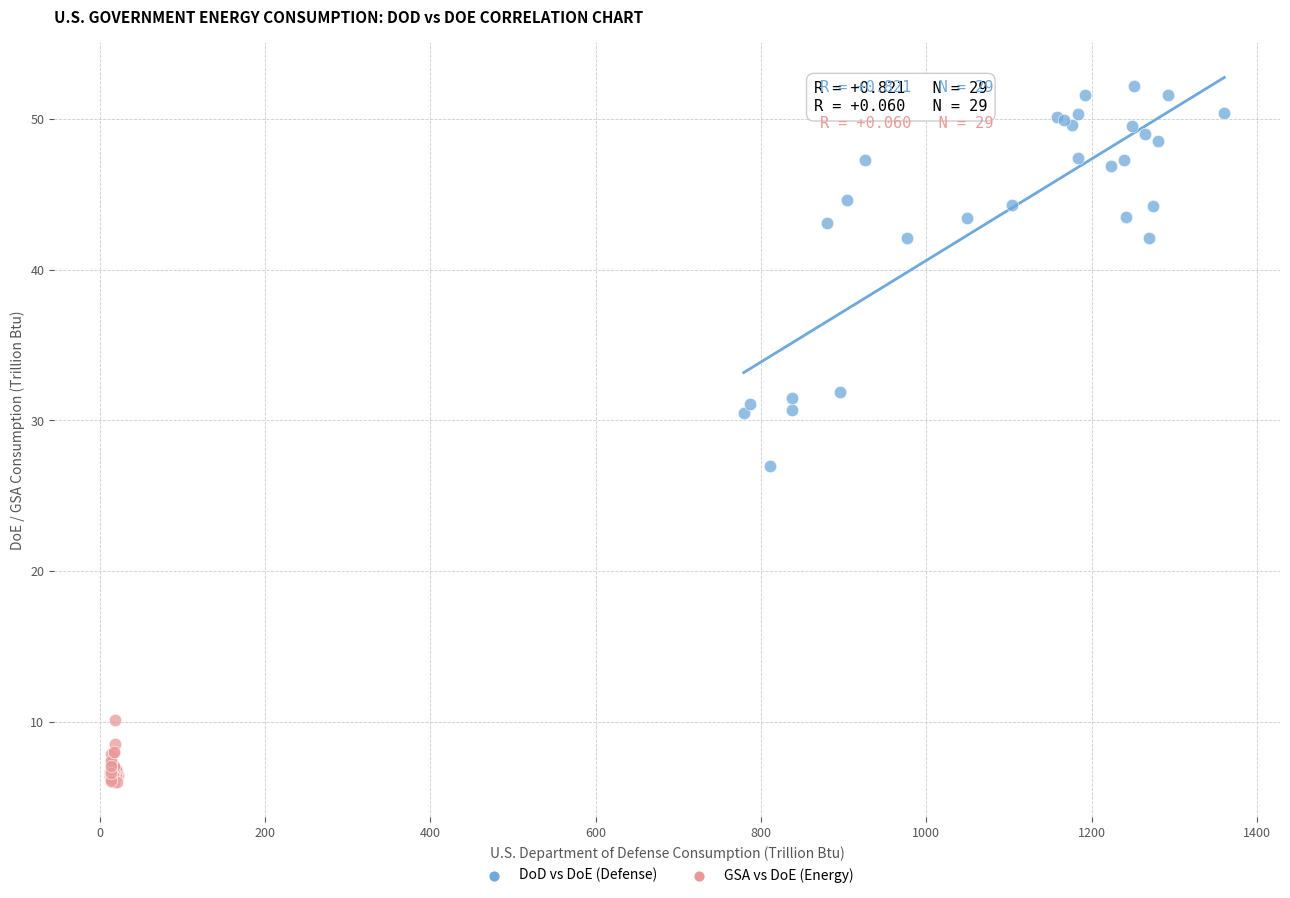

Which series contains the highest Y value?

DoD vs DoE (Defense)